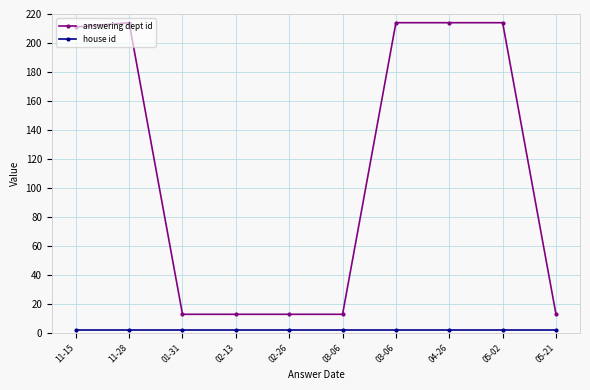

How many values in the answering dept id series are below 211?

5